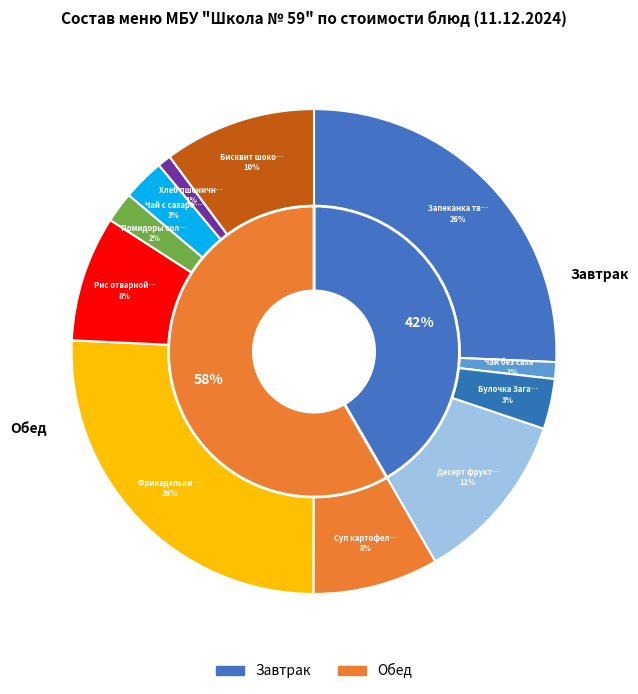

To the nearest percent, what is the combined percentage of Булочка Загадка and Чай без сахара?

4%